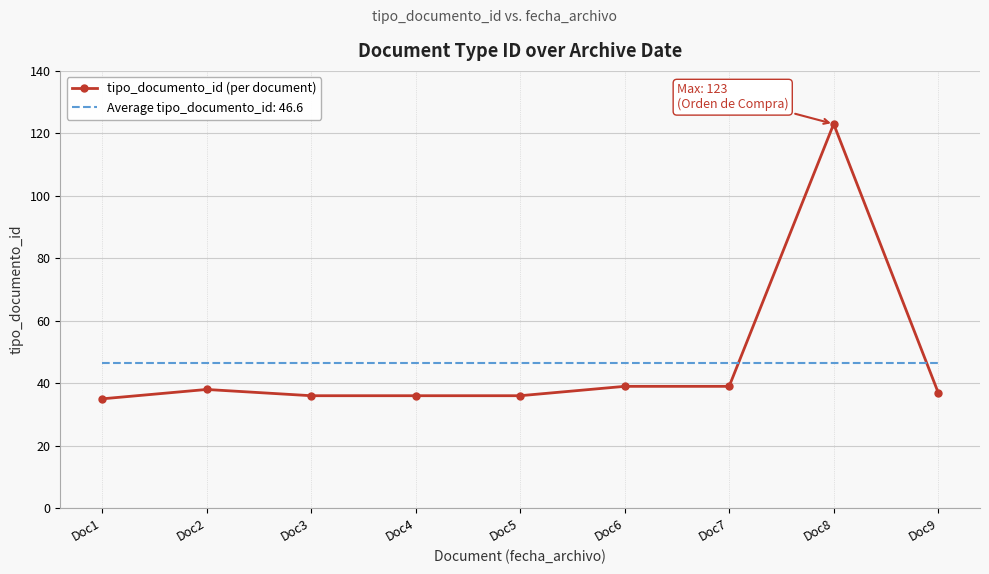

At Doc7, list the series in order from smallest to largest.

tipo_documento_id (per document), Average tipo_documento_id: 46.6